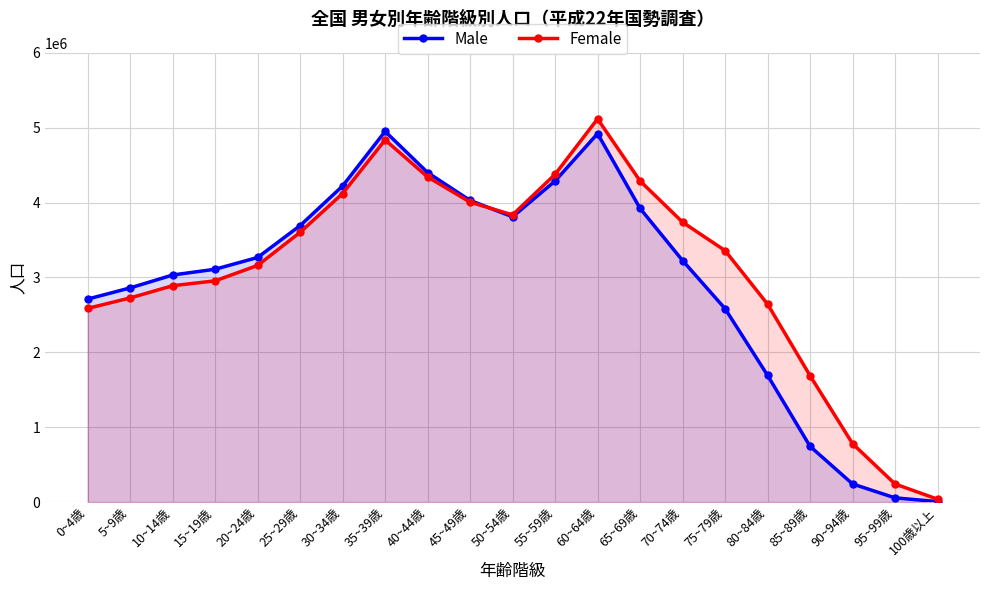

Which series has the largest total across all categories?

Female